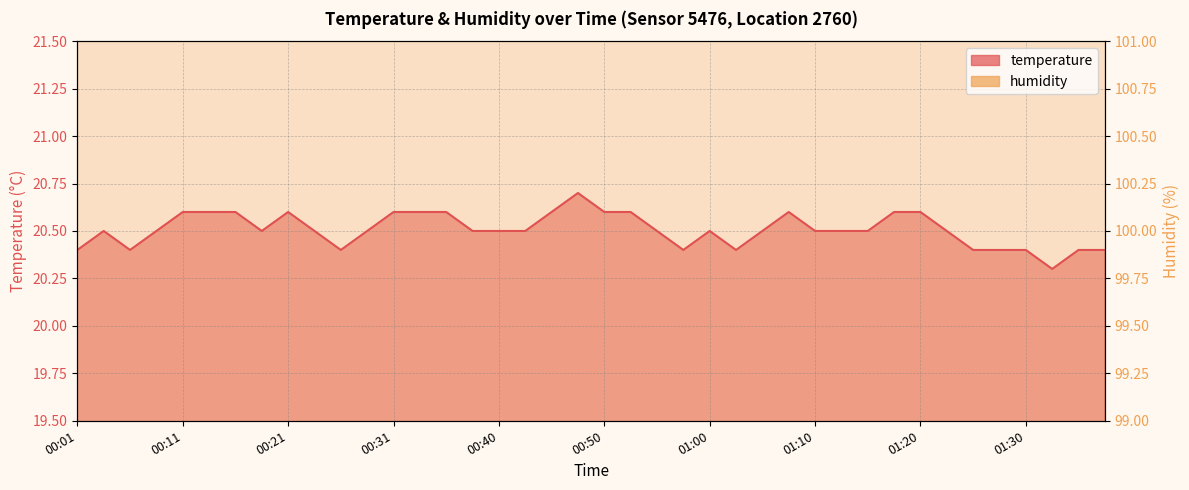

Count the values in the range 20 to 21.

40